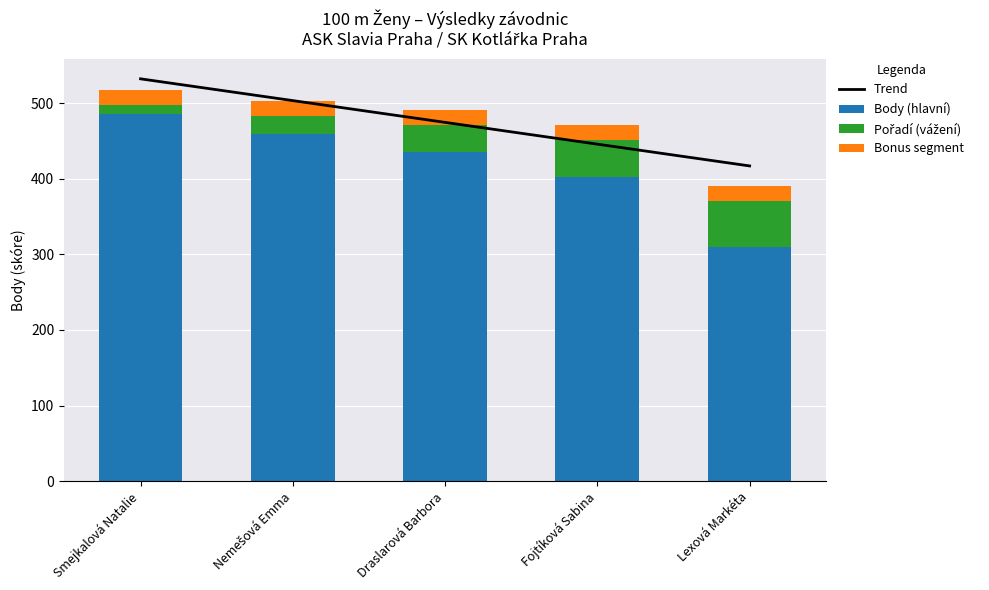

How many values in the Body (hlavní) series are below 435?

2